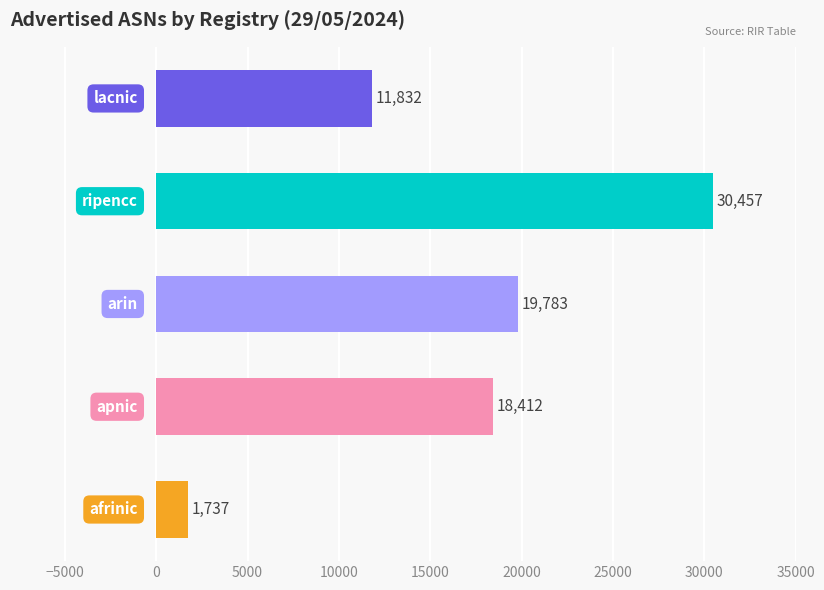

What is the difference between the maximum and minimum values?

28720